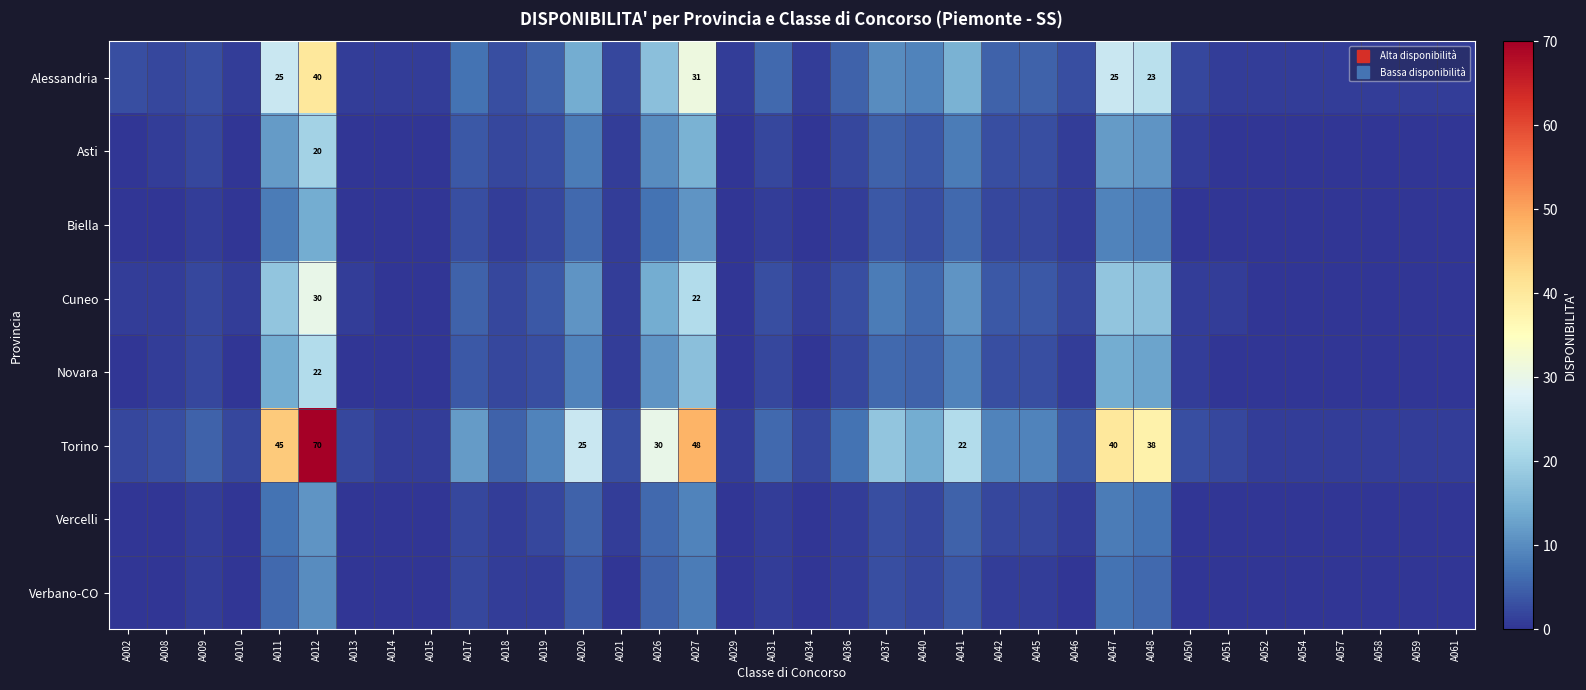

Is it true that Biella equals 6 at A020?

True